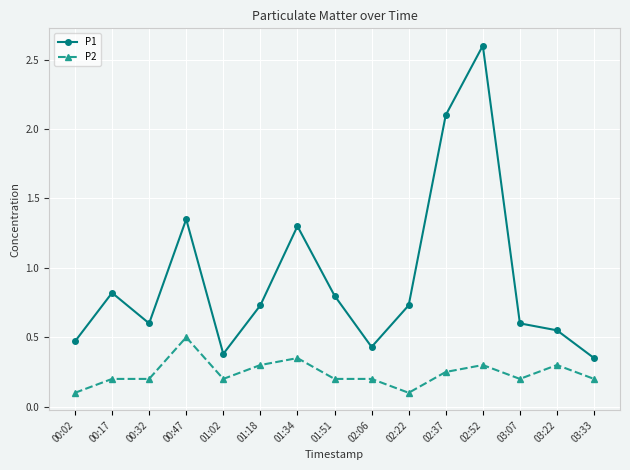

Is the value of P2 at 02:52 greater than the value of P1 at 00:32?

No